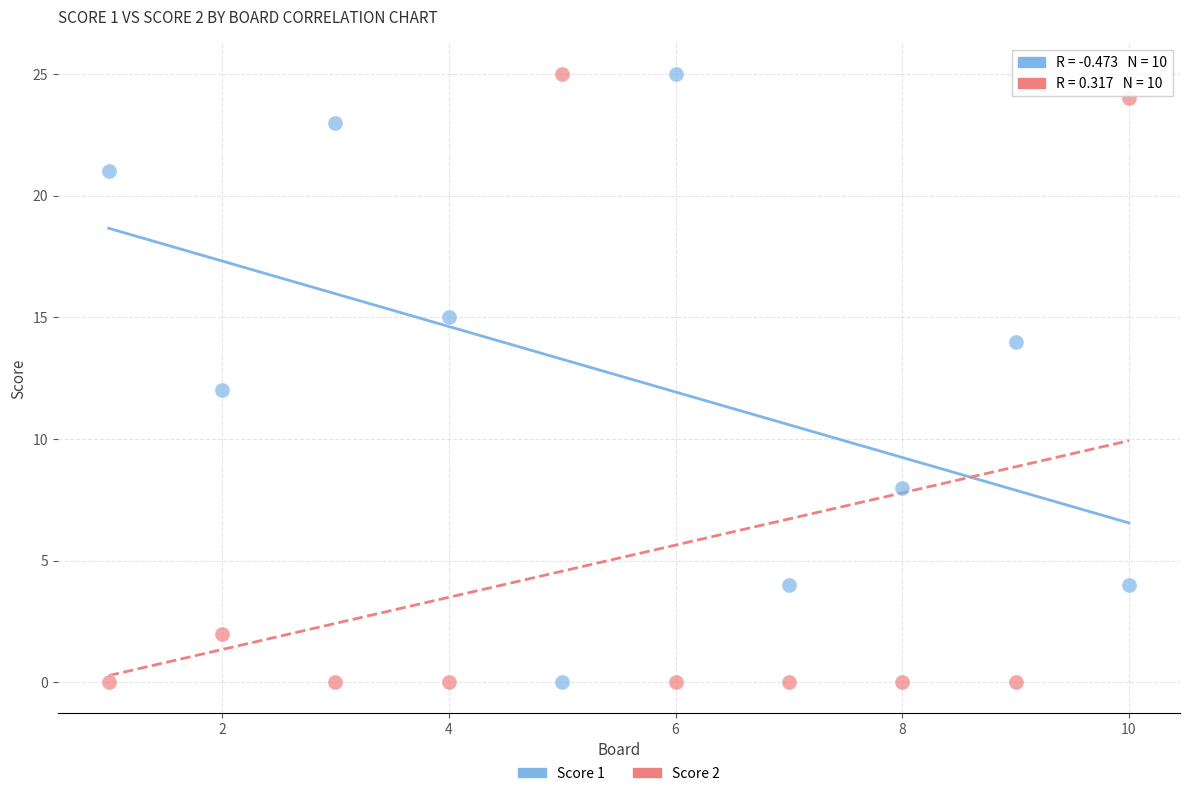

Across all data points, what is the range of Y values (max minus min)?

25